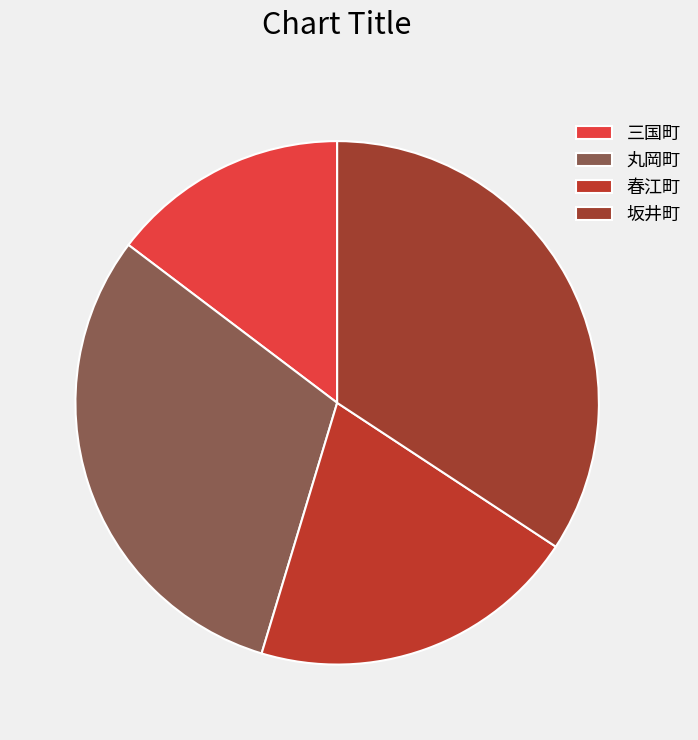

The 坂井町 slice represents 34% of the pie. True or false?

True